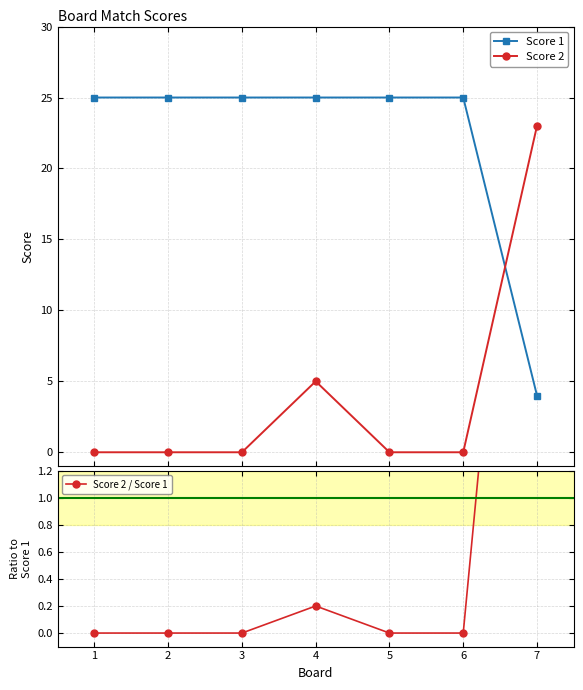

True or false: Score 1 and Score 2 intersect in this chart.

True